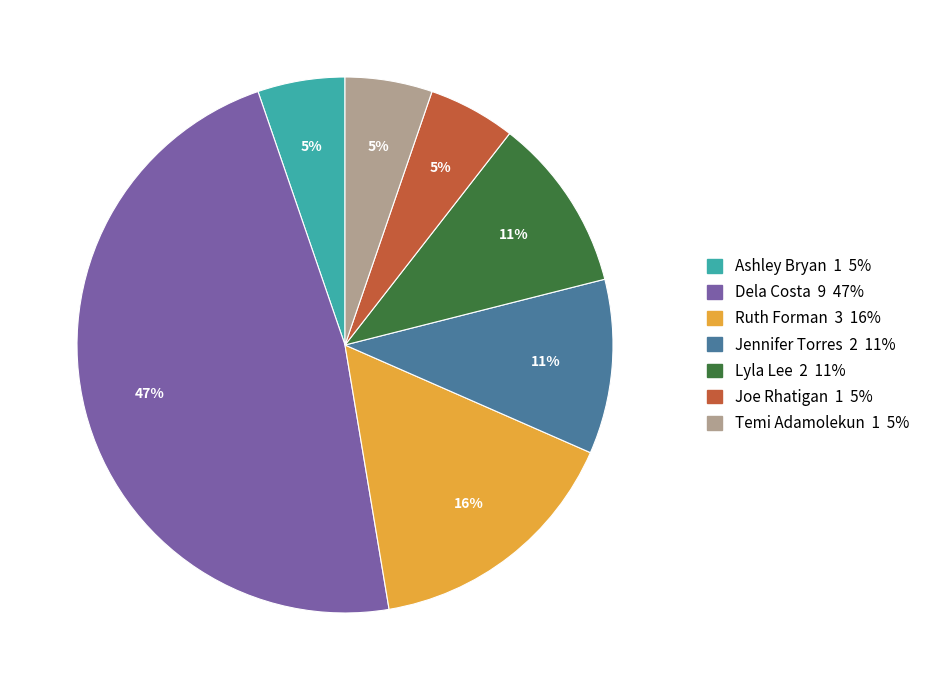

Does any single category account for the majority?

No